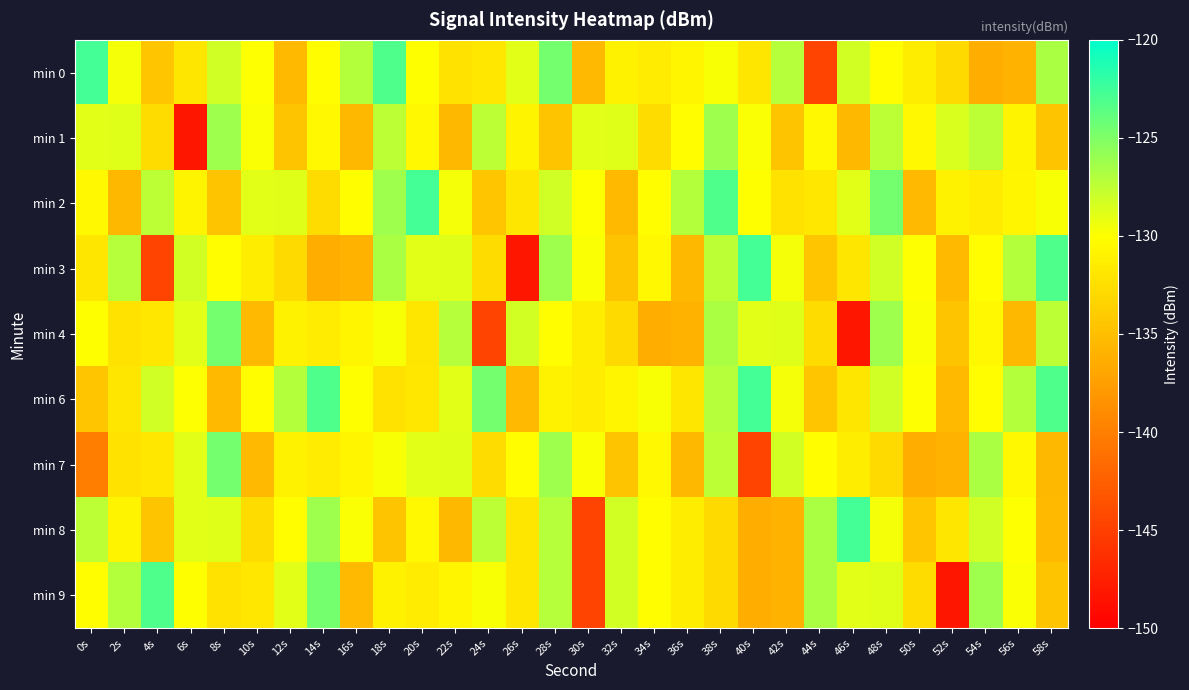

Which series has the largest total across all categories?

min 6